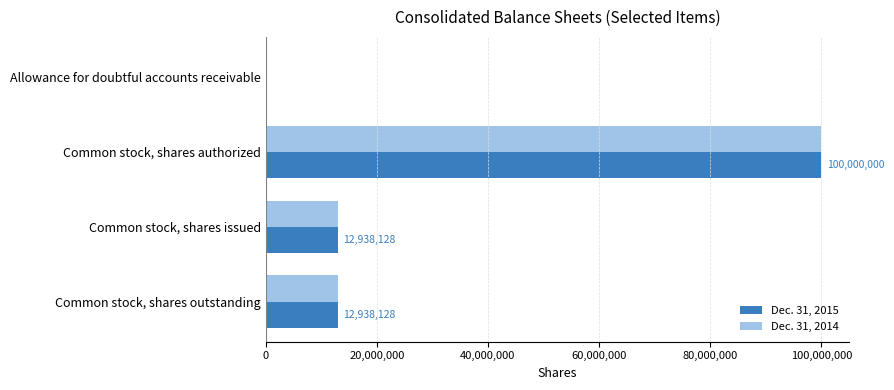

At which category is the sum across all series the highest?

Common stock, shares authorized